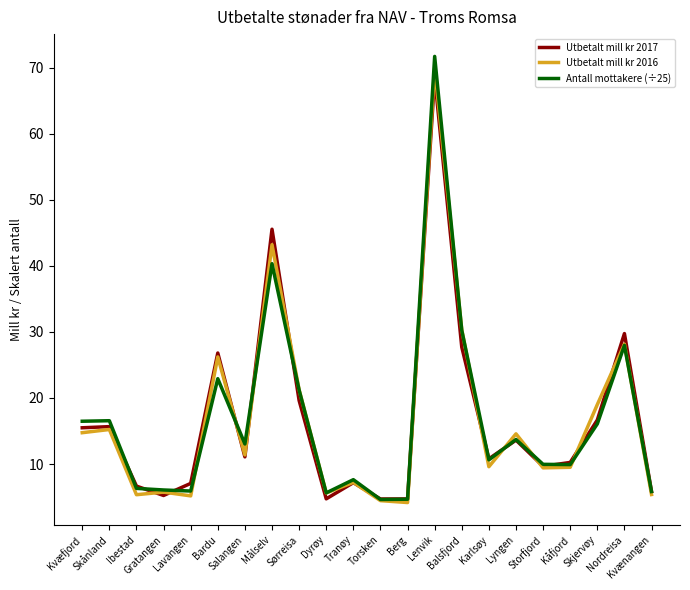

What is the difference between the maximum and second lowest values in the Utbetalt mill kr 2017 series?

63.8